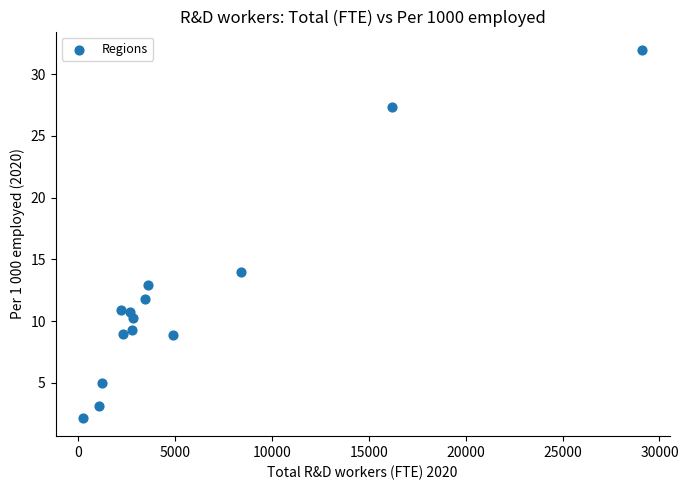

What Y value in the scatter plot is closest to 17?

14.0